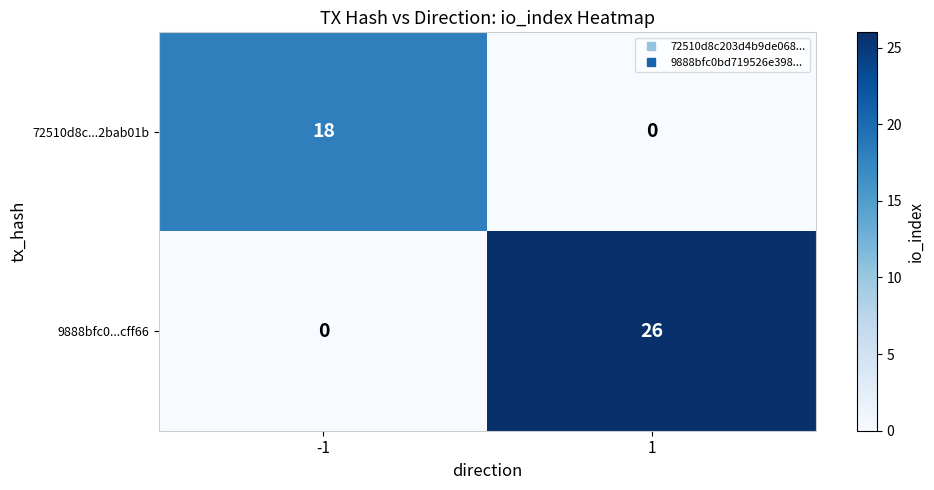

Reading right to left, extract all data points from this chart.

72510d8c...2bab01b: 1=0	-1=18
9888bfc0...cff66: 1=26	-1=0